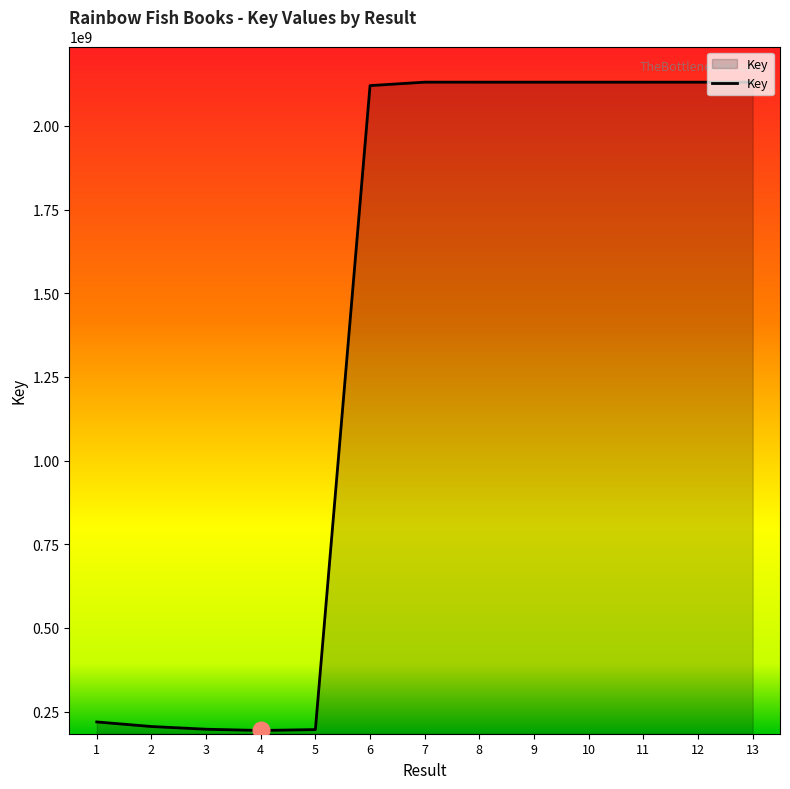

What is the ratio of the value at 8 to the value at 5?

10.8